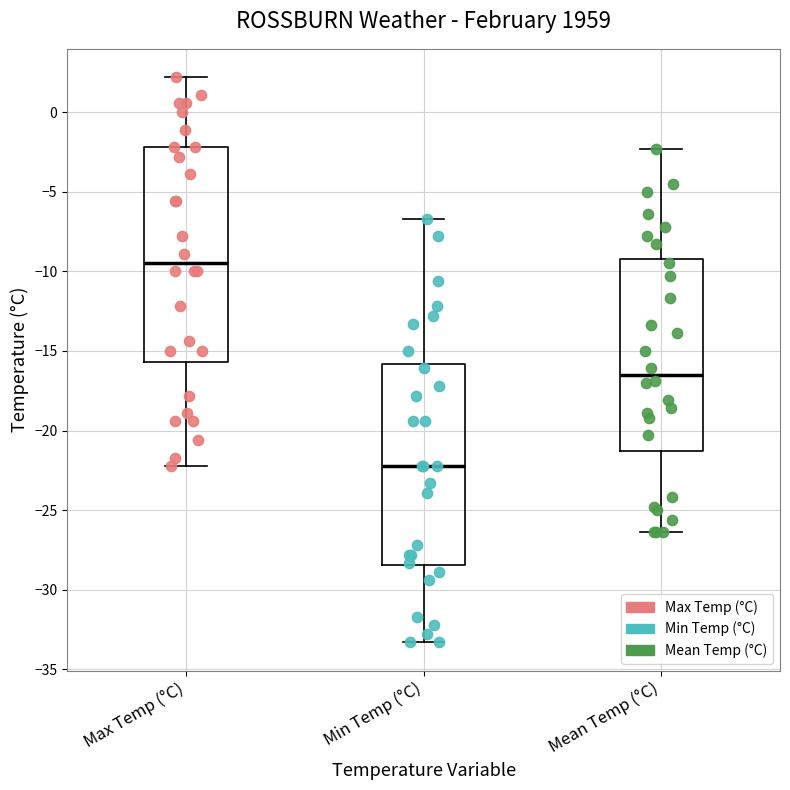

Reading left to right, transcribe this box plot: for each box, give where its median line is, the range the box spans, and where its two whiskers end, as read against the y-axis. The values are not printed on the chart, so give them approximately, as read against the axis.

Max Temp (°C): median -9.5, box -15.5 to -2.0, whiskers -22.0 to 2.0
Min Temp (°C): median -22.0, box -28.5 to -16.0, whiskers -33.5 to -6.5
Mean Temp (°C): median -16.5, box -21.5 to -9.0, whiskers -26.5 to -2.5